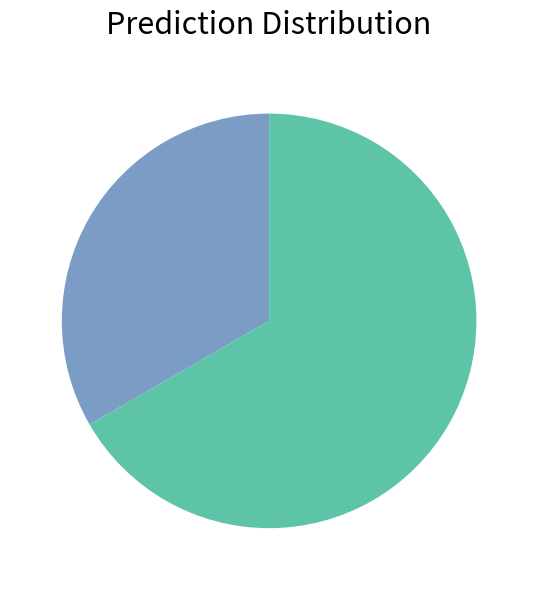

Is there any slice that represents more than half of the pie?

Yes